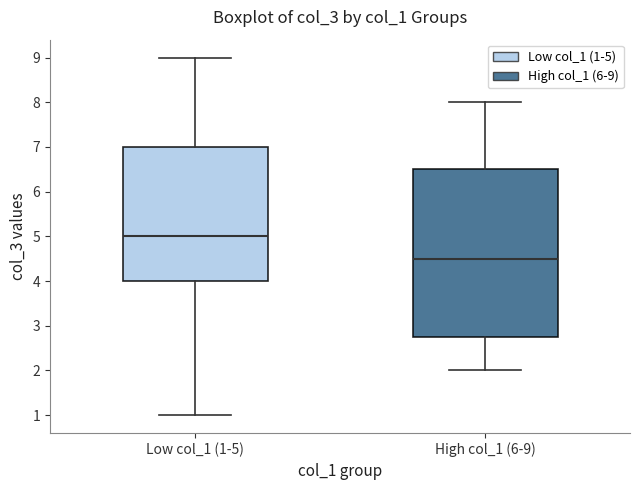

Reading left to right, read every box against the y-axis: the position of its median line, the range the box covers, and the ends of its whiskers. The values are not printed on the chart, so give them approximately, as read against the axis.

Low col_1 (1-5): median 5.0, box 4.0 to 7.0, whiskers 1.0 to 9.0
High col_1 (6-9): median 4.5, box 2.8 to 6.5, whiskers 2.0 to 8.0